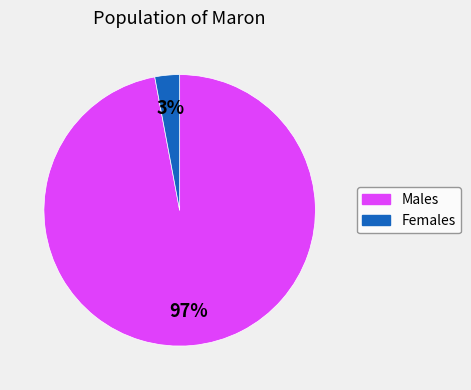

Count the number of slices in the pie.

2